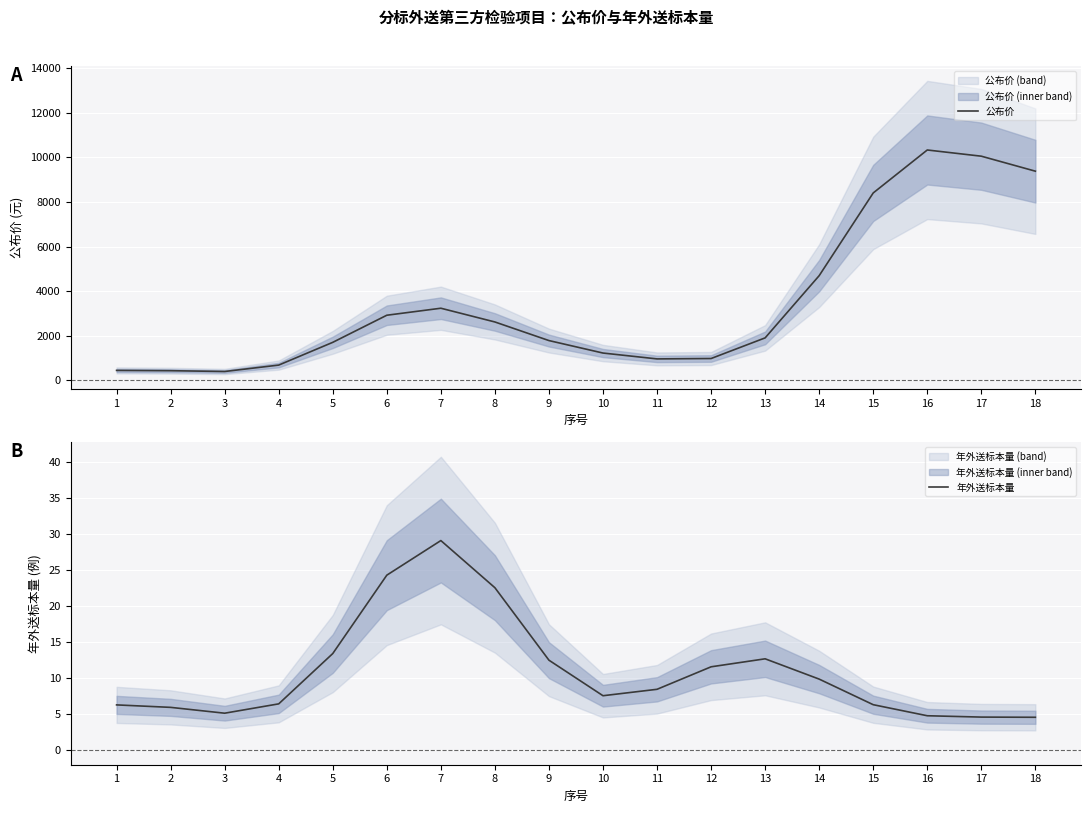

Is it true that 公布价 equals 397.7 at 3?

True